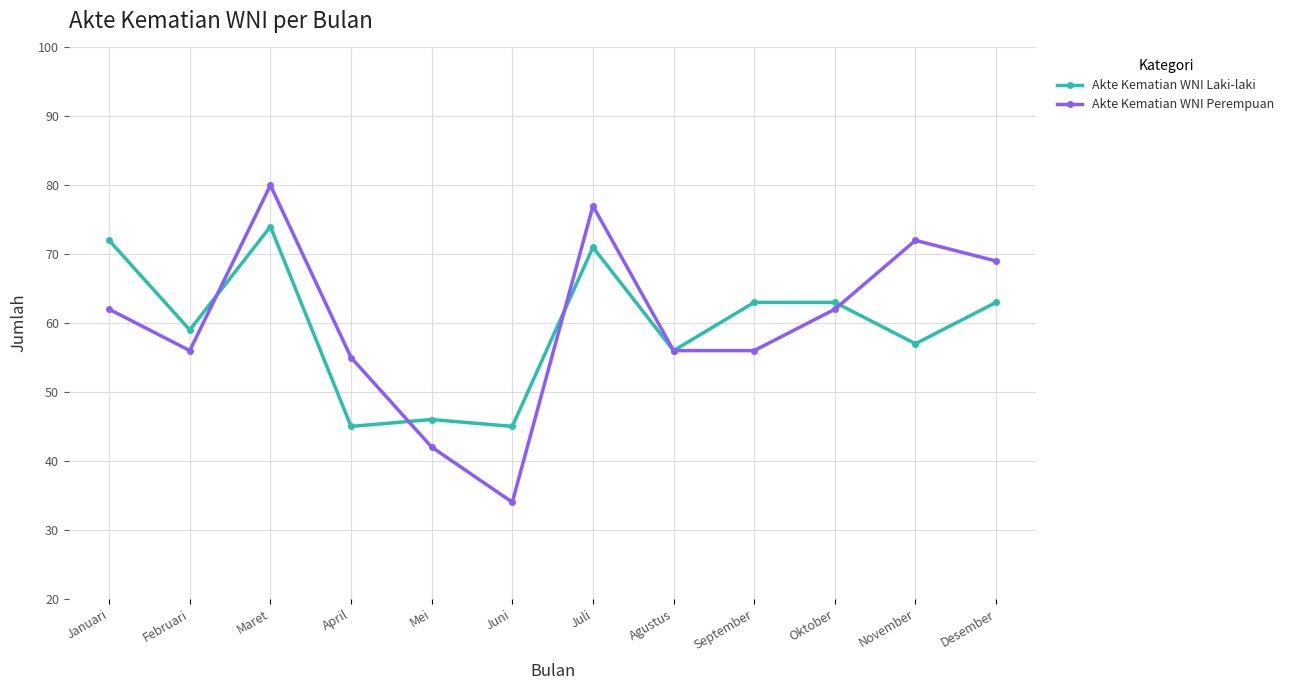

The Akte Kematian WNI Laki-laki series shows 57 at November. True or false?

True